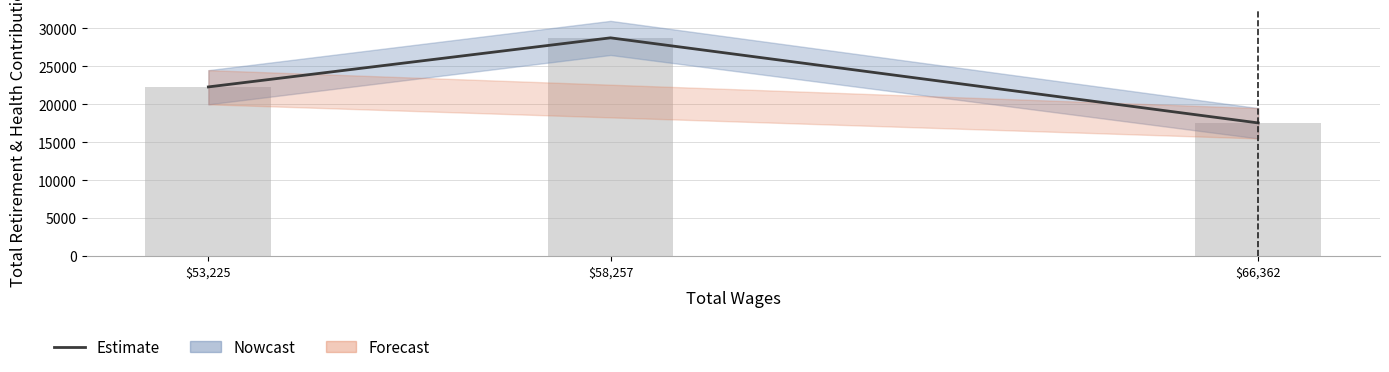

What is the change in value from $53,225 to $58,257?

+6470